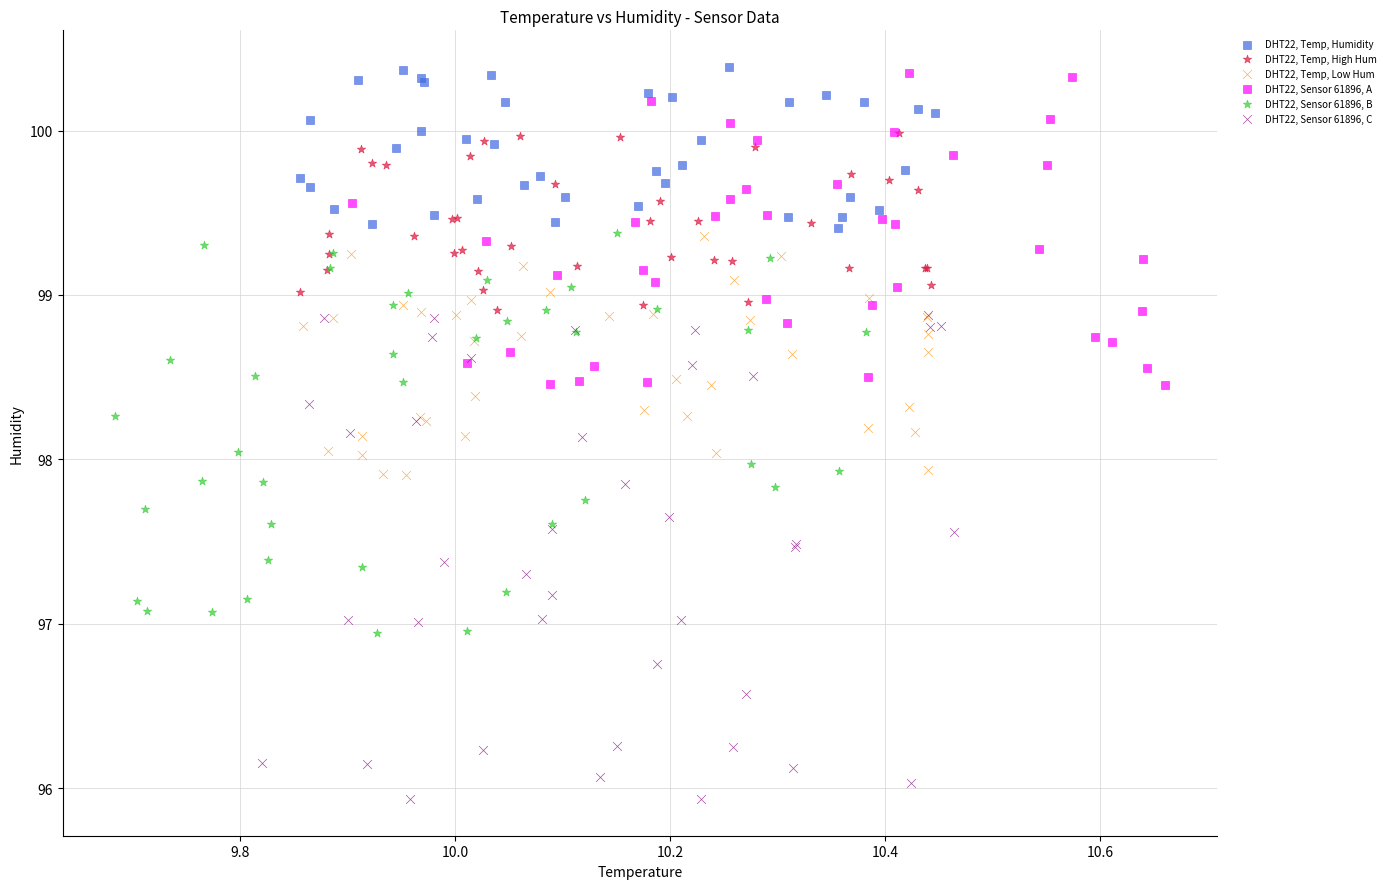

Which series has the largest Y range (max minus min)?

DHT22, Sensor 61896, C